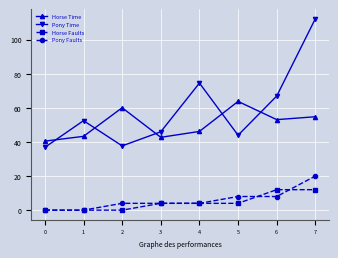

The Horse Time series shows 63.8 at 5. True or false?

True